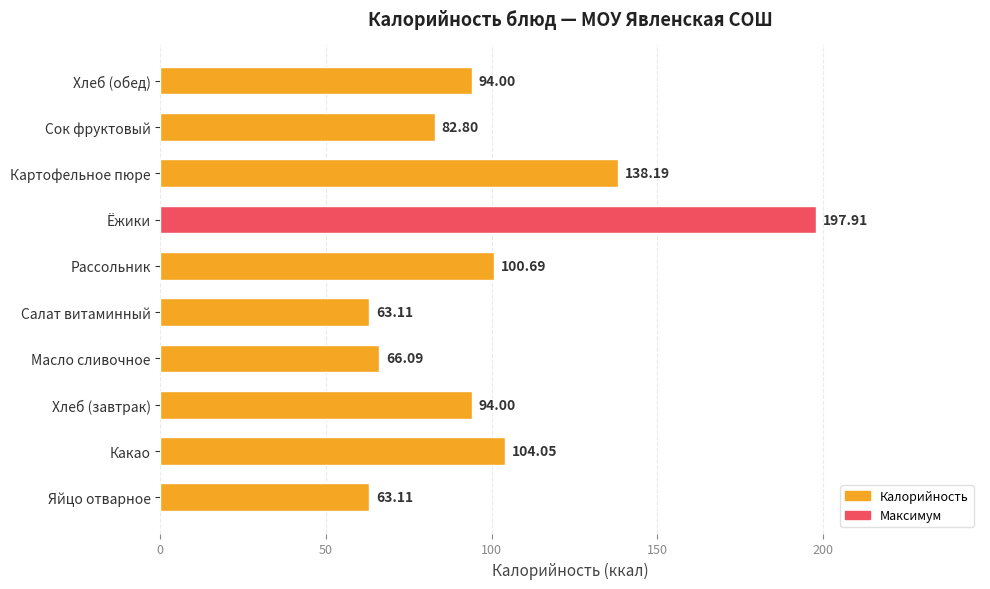

Where is the data nearest to the value 130?

Картофельное пюре